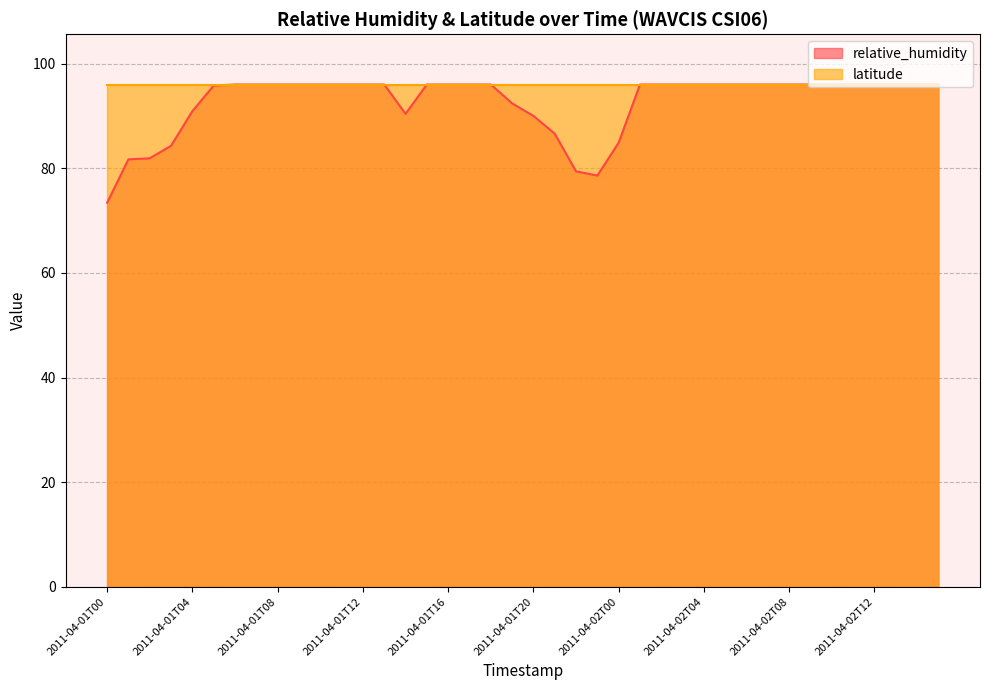

True or false: the data shows 92.4 at 2011-04-01T19.

True